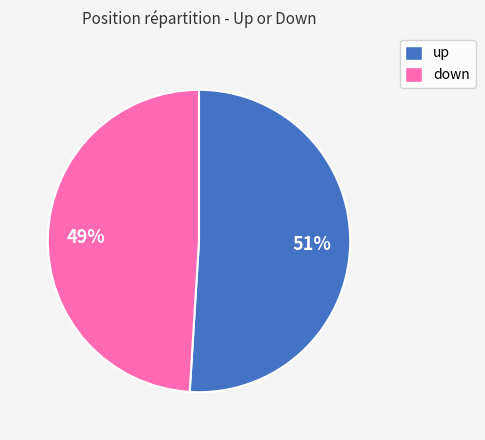

How many slices are in this pie chart?

2